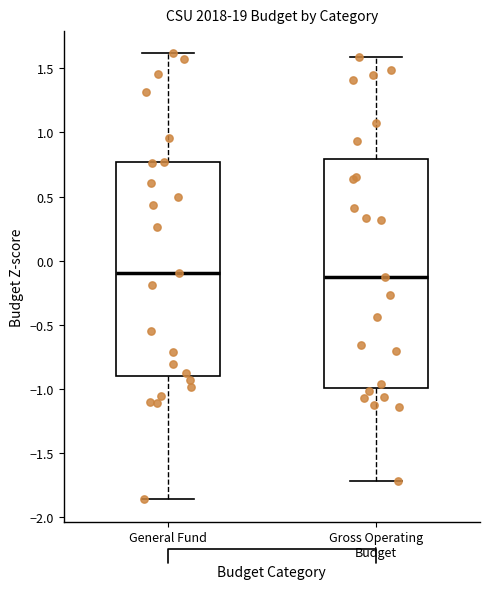

Reading left to right, transcribe this box plot: for each box, give where its median line is, the range the box spans, and where its two whiskers end, as read against the y-axis. The values are not printed on the chart, so give them approximately, as read against the axis.

General Fund: median -0.10, box -0.90 to 0.75, whiskers -1.85 to 1.60
Gross Operating Budget: median -0.15, box -1.00 to 0.80, whiskers -1.70 to 1.60